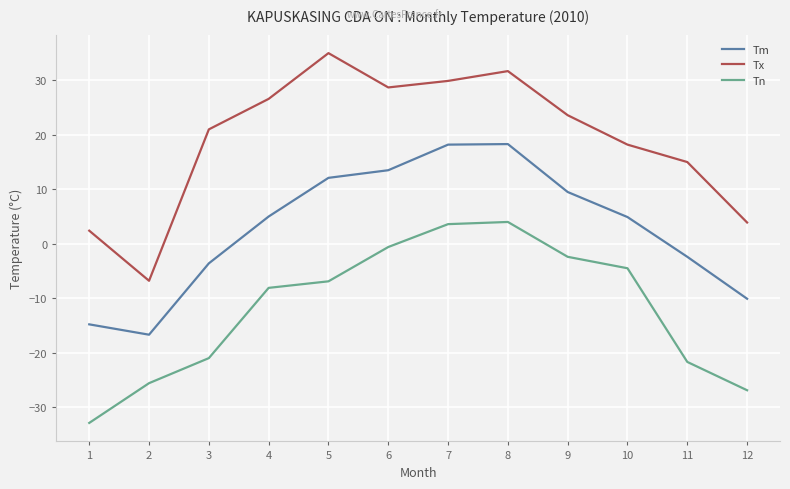

How many interior local valleys does the Tm series have?

1